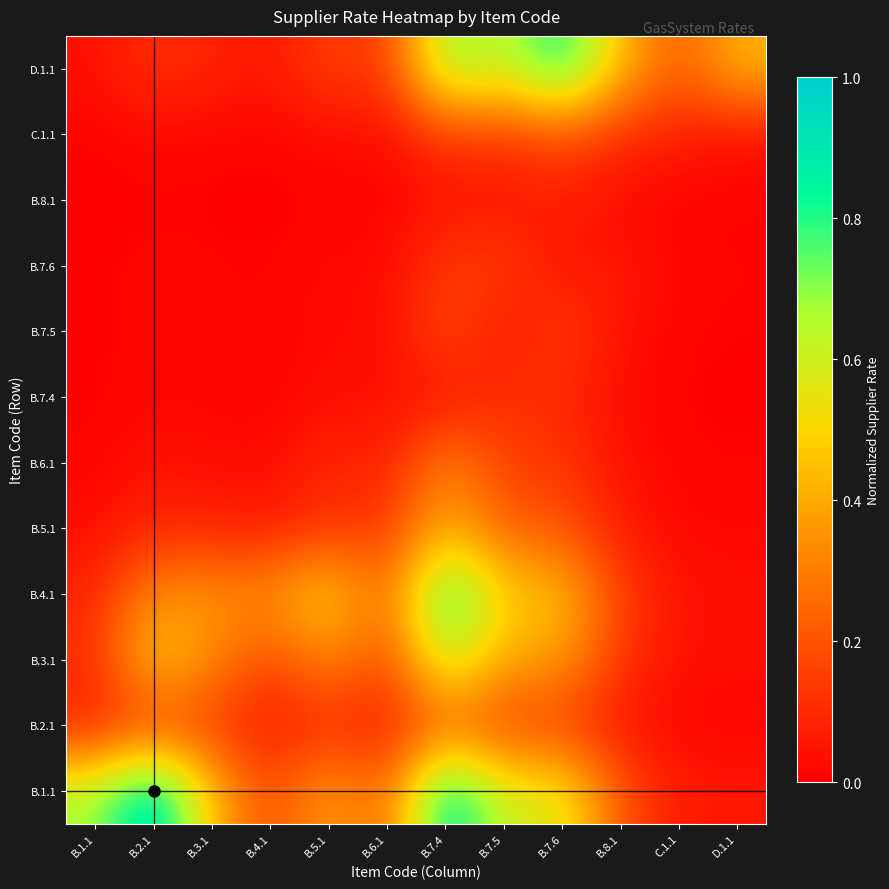

What is the spread (max minus min) of values at C.1.1?

0.2